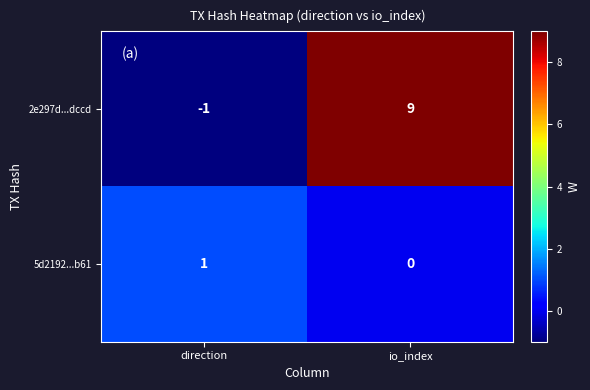

How many positive values does the 5d2192...b61 series have?

1